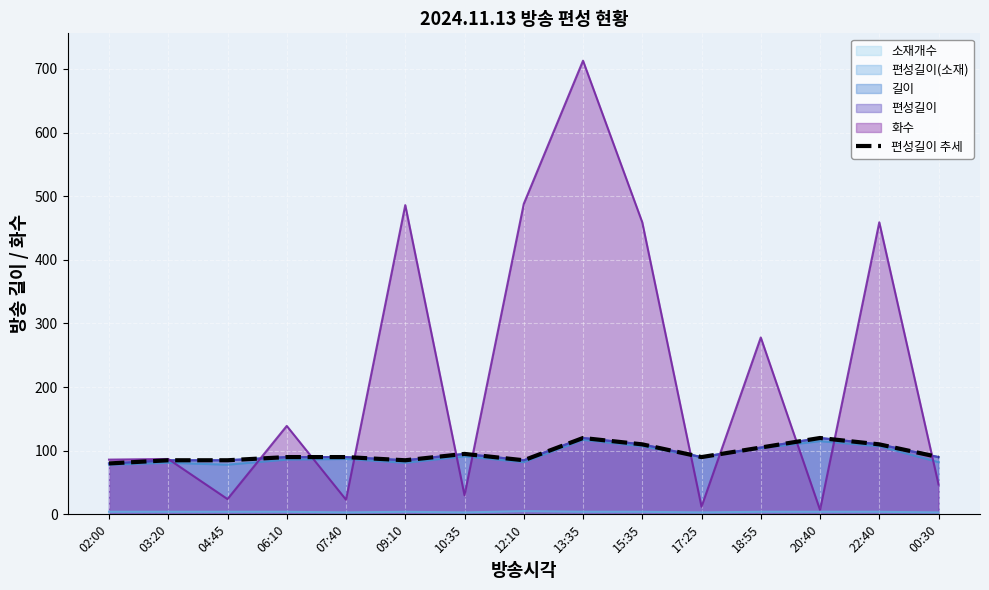

Where does the data first go above 90?

10:35